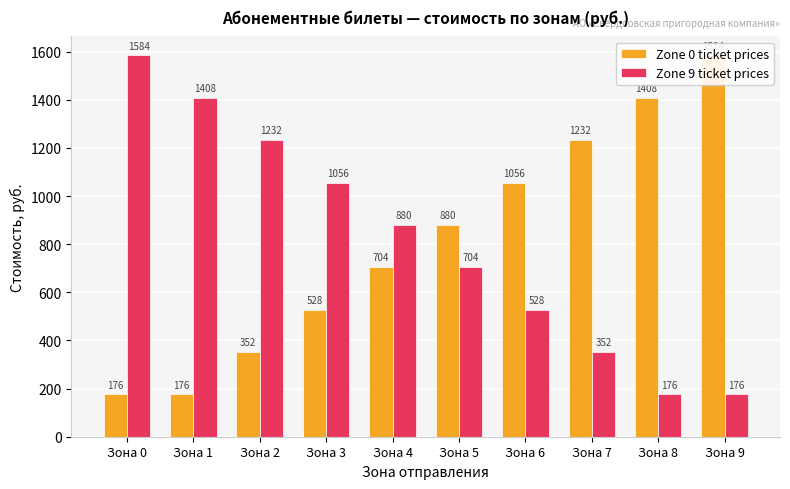

Reading left to right, transcribe all the data shown in this chart.

Zone 0 ticket prices: Зона 0=176	Зона 1=176	Зона 2=352	Зона 3=528	Зона 4=704	Зона 5=880	Зона 6=1056	Зона 7=1232	Зона 8=1408	Зона 9=1584
Zone 9 ticket prices: Зона 0=1584	Зона 1=1408	Зона 2=1232	Зона 3=1056	Зона 4=880	Зона 5=704	Зона 6=528	Зона 7=352	Зона 8=176	Зона 9=176